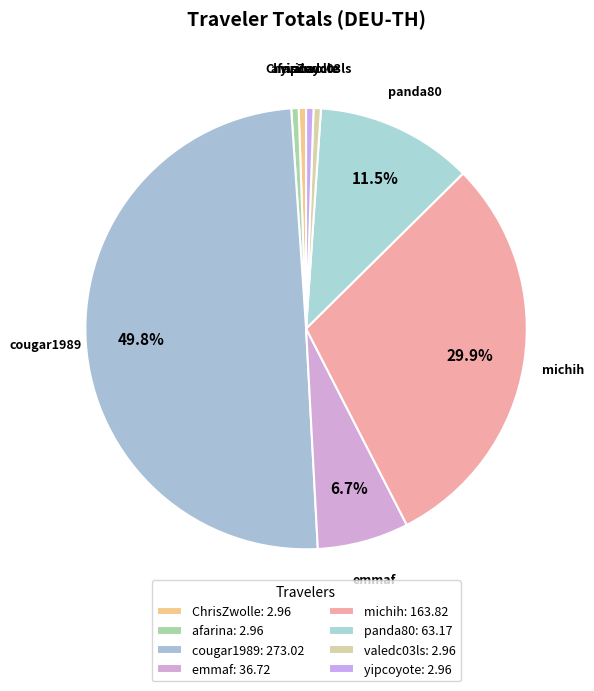

Does afarina represent more than half of the total?

No